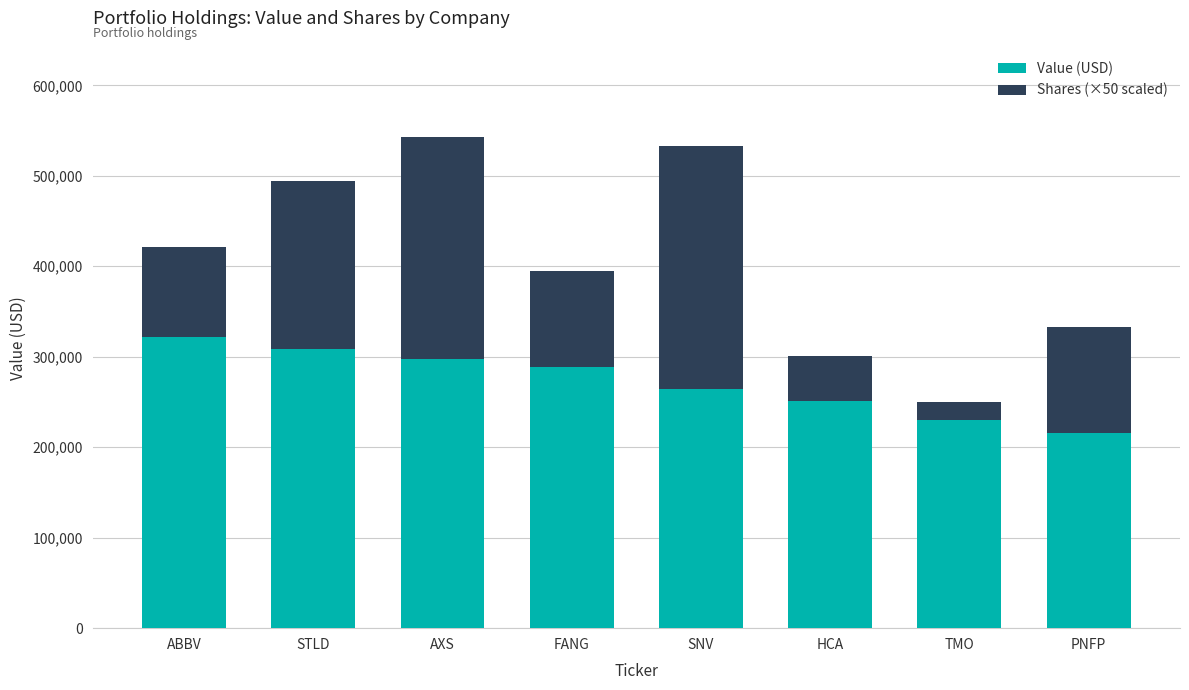

What is the highest value of the Value (USD) series?

322000